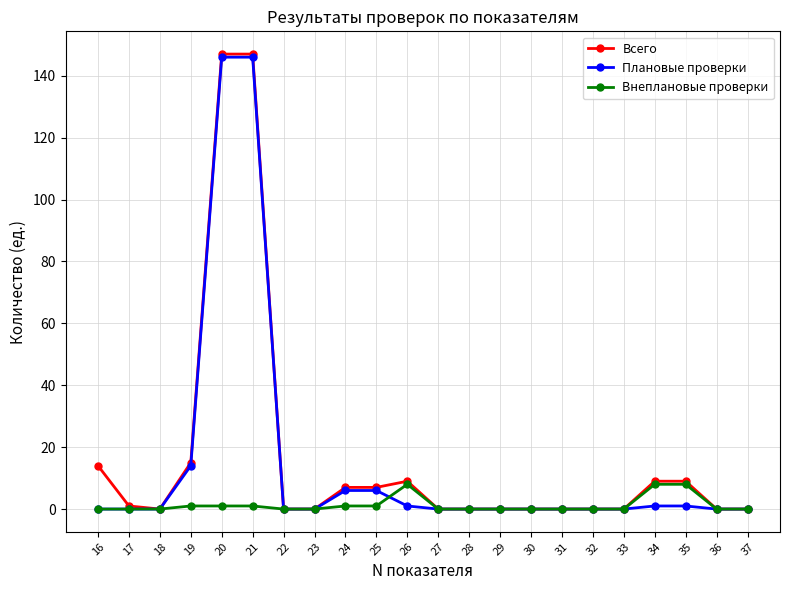

At how many categories does at least one series exceed 4?

9